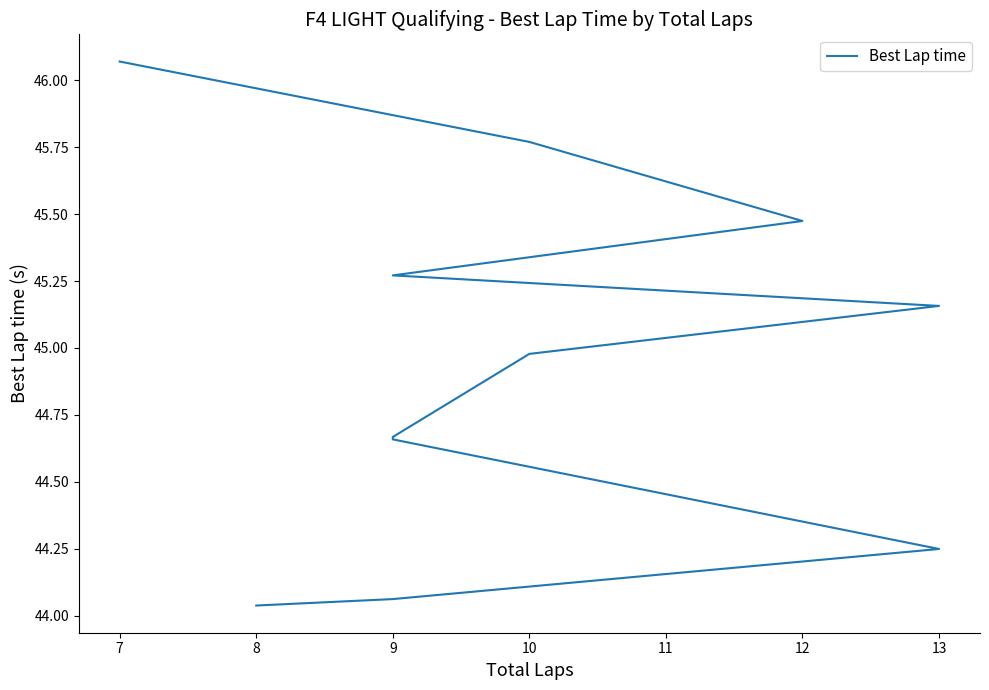

What is the difference between the maximum and minimum values?

2.0